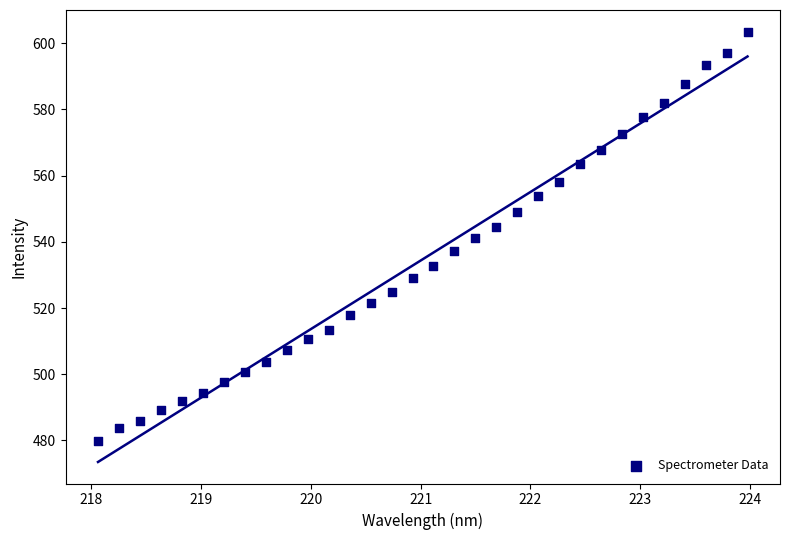

What is the range of X values (max minus min)?

5.9